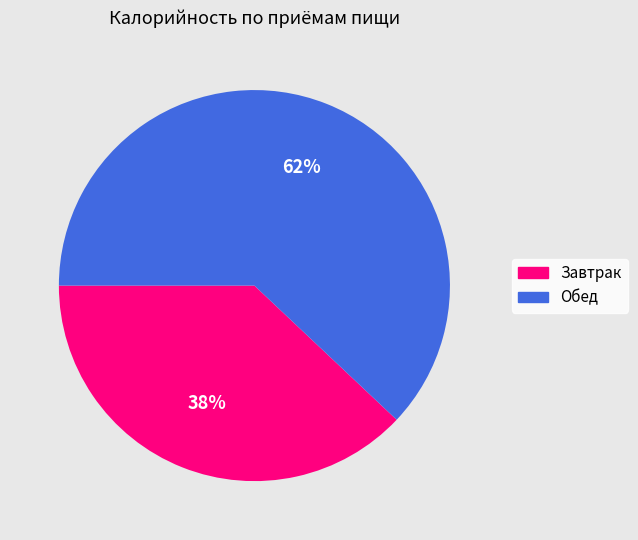

Count the number of slices in the pie.

2